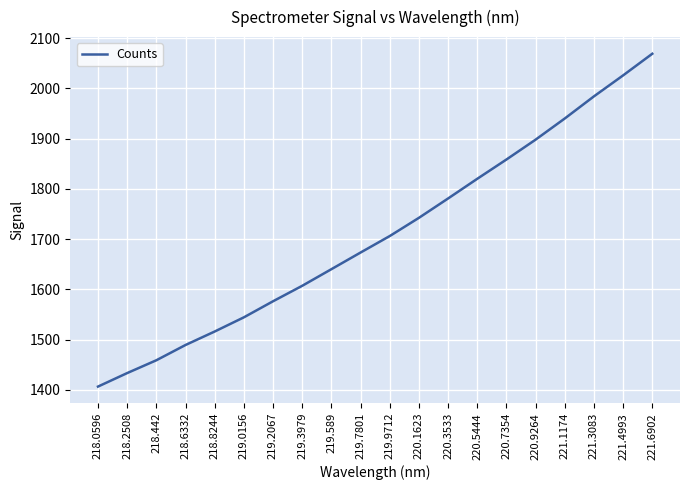

What is the difference between the maximum and minimum values?

662.5